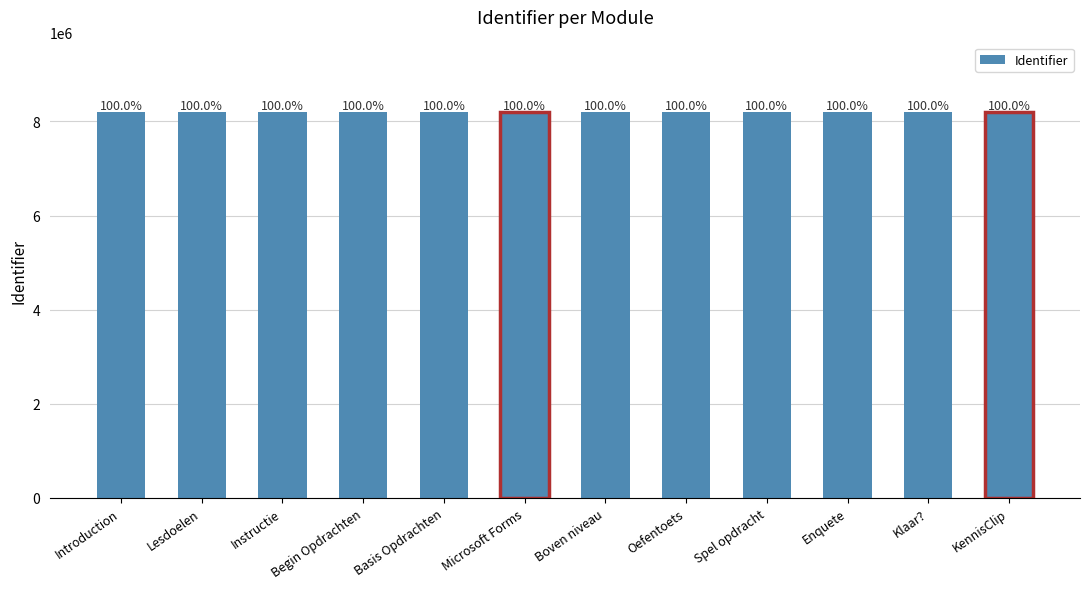

Are the bars horizontal?

No